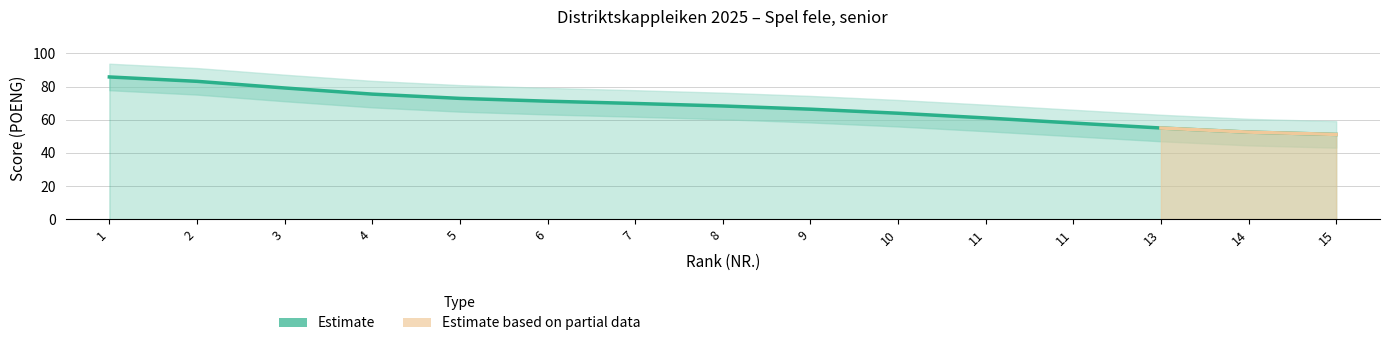

Where does the data first go above 68?

1